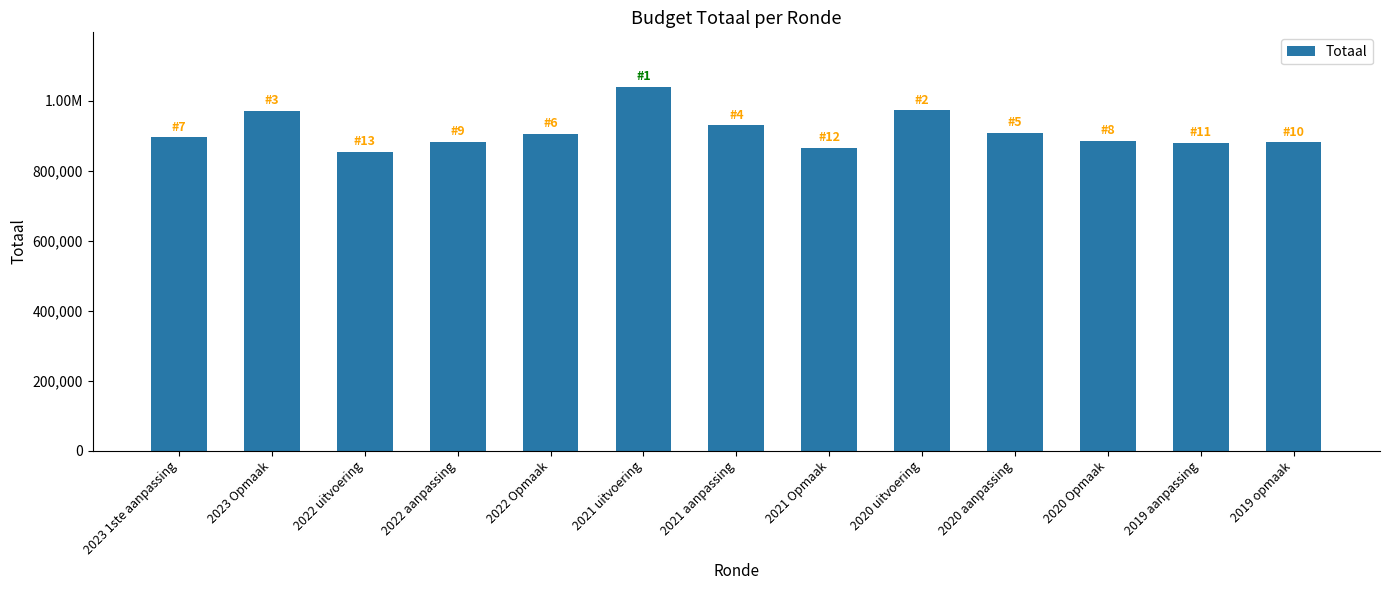

Are the bars horizontal?

No